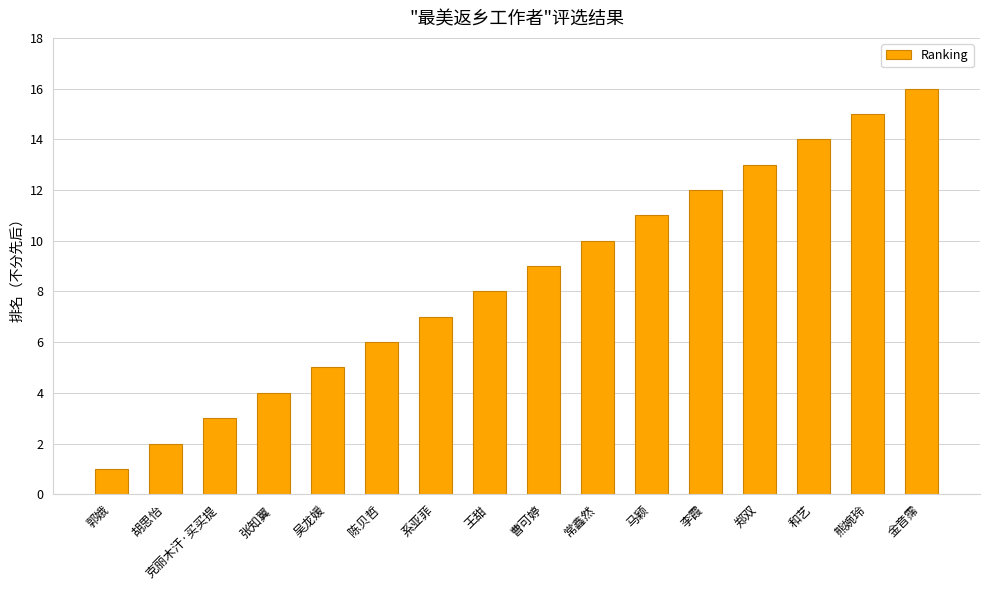

At which category does the chart reach its minimum across all series?

郭娥